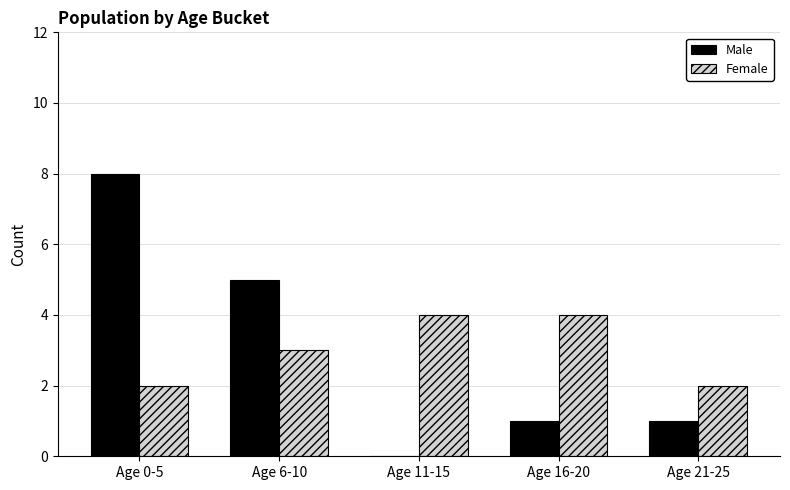

What is the total value across all series at Age 11-15?

4